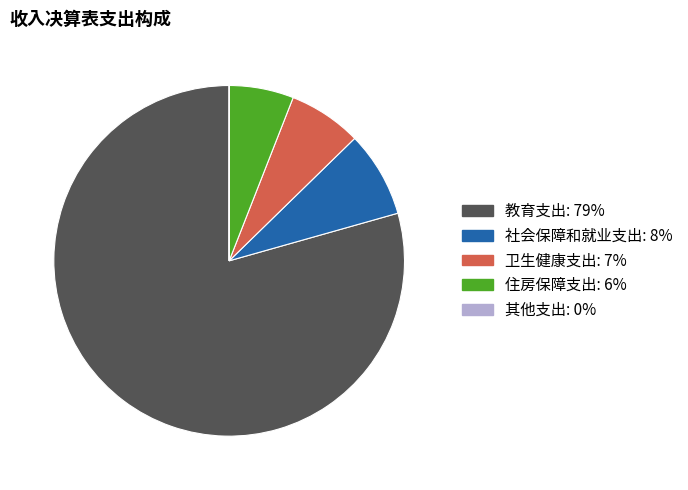

Does 教育支出 represent more than half of the total?

Yes